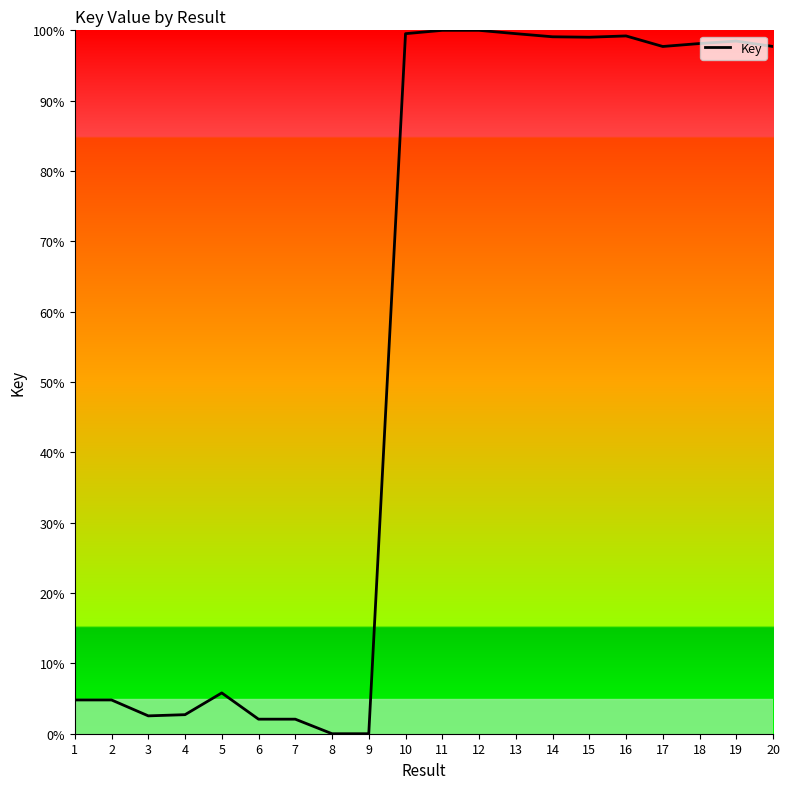

Is it true that the value at 15 is 165.4?

False